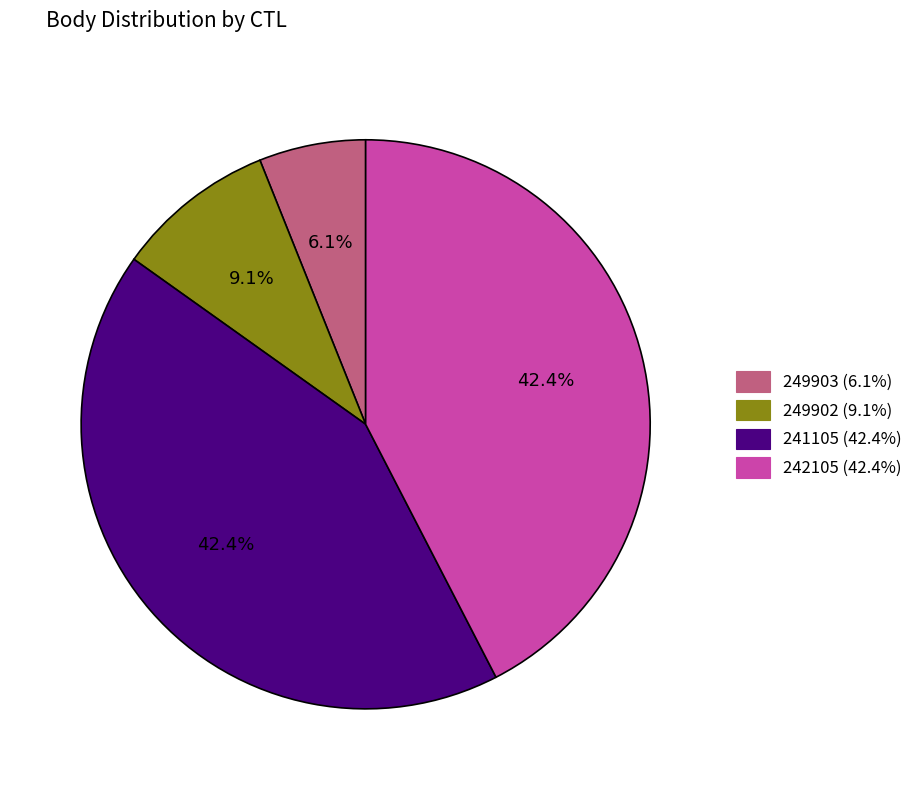

Count the number of slices in the pie.

4